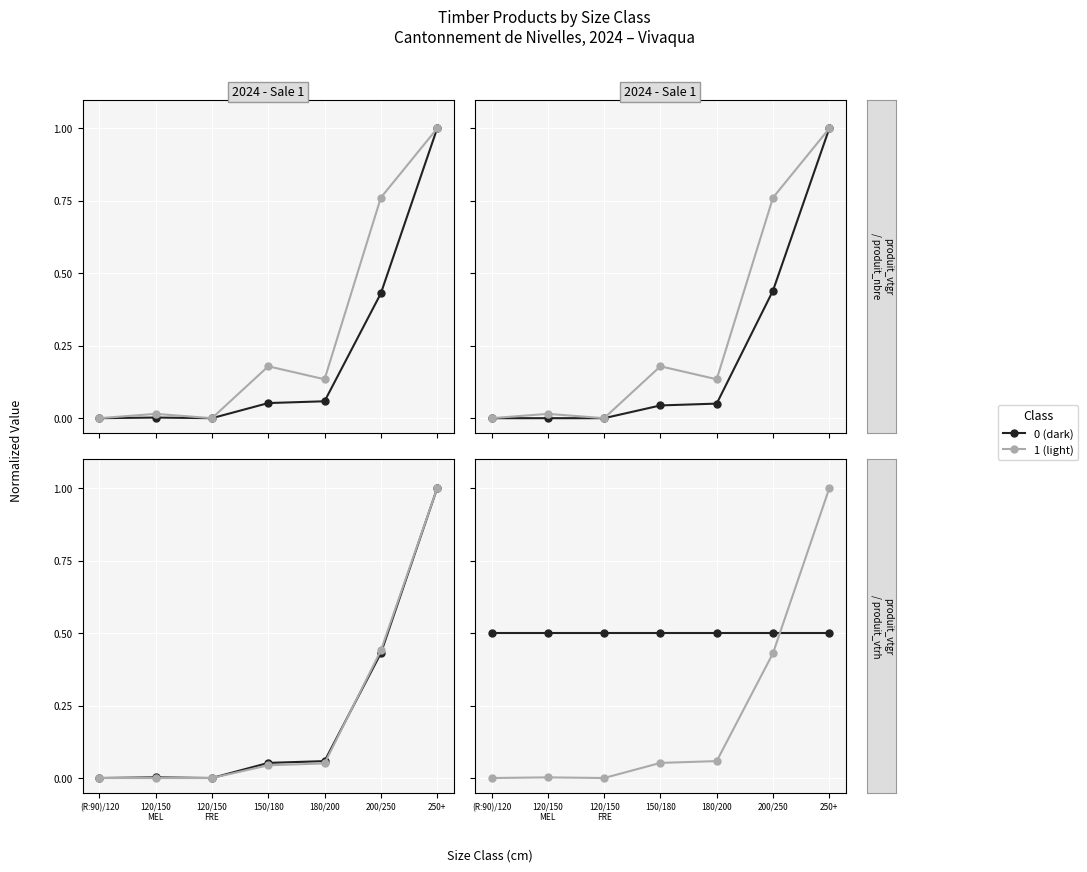

What is the value of the produit_vtgr point at the 5th from the left?

0.1